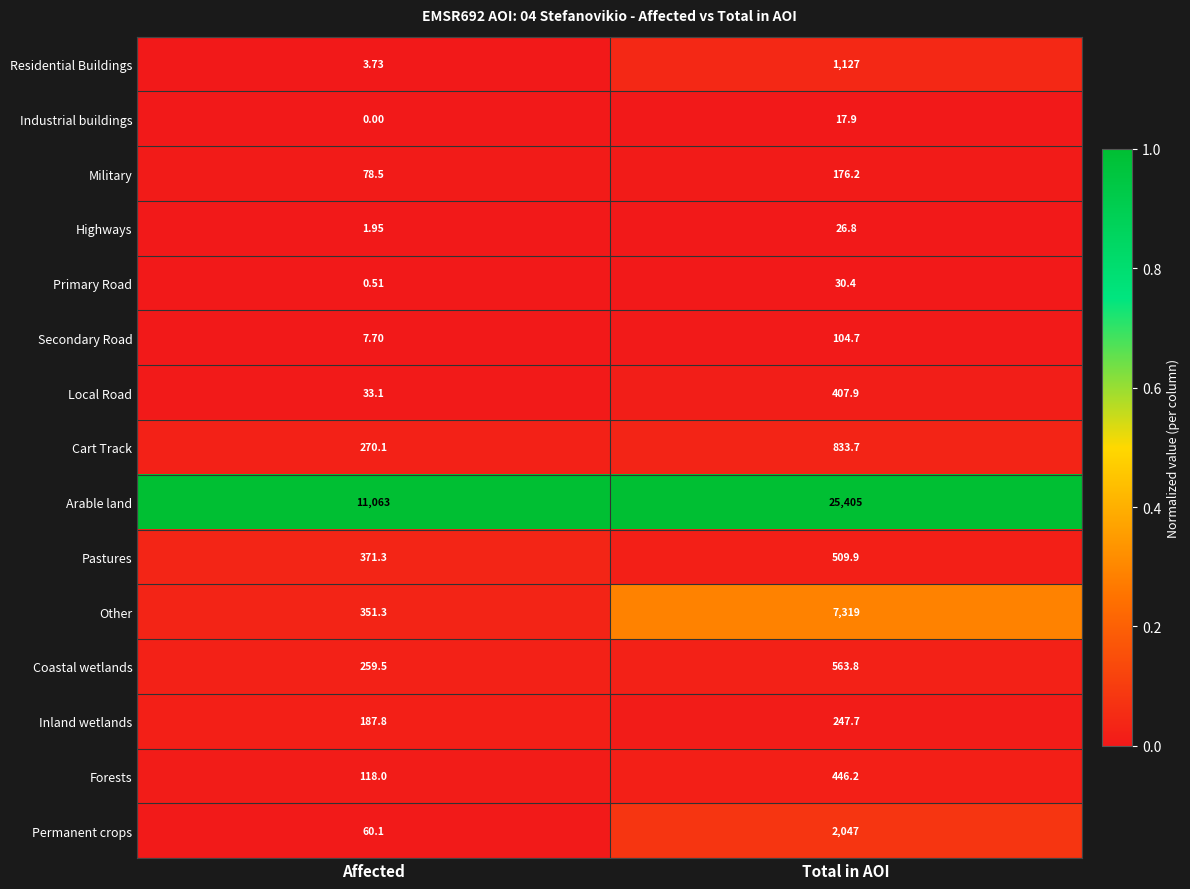

At which category is the sum across all series the highest?

Total in AOI